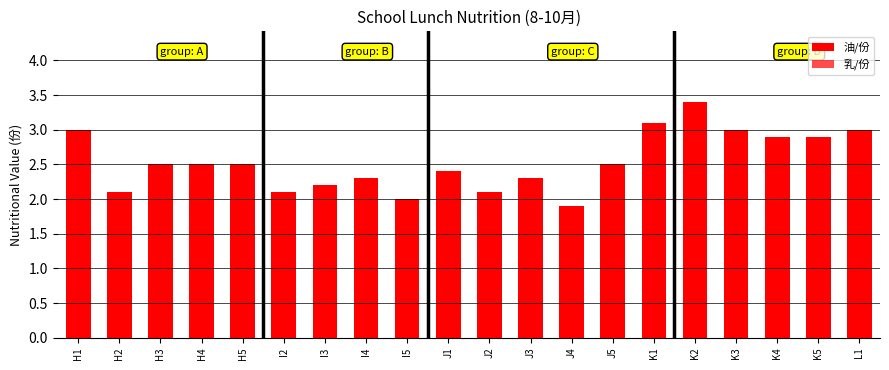

Which category has the highest value across all series?

K2